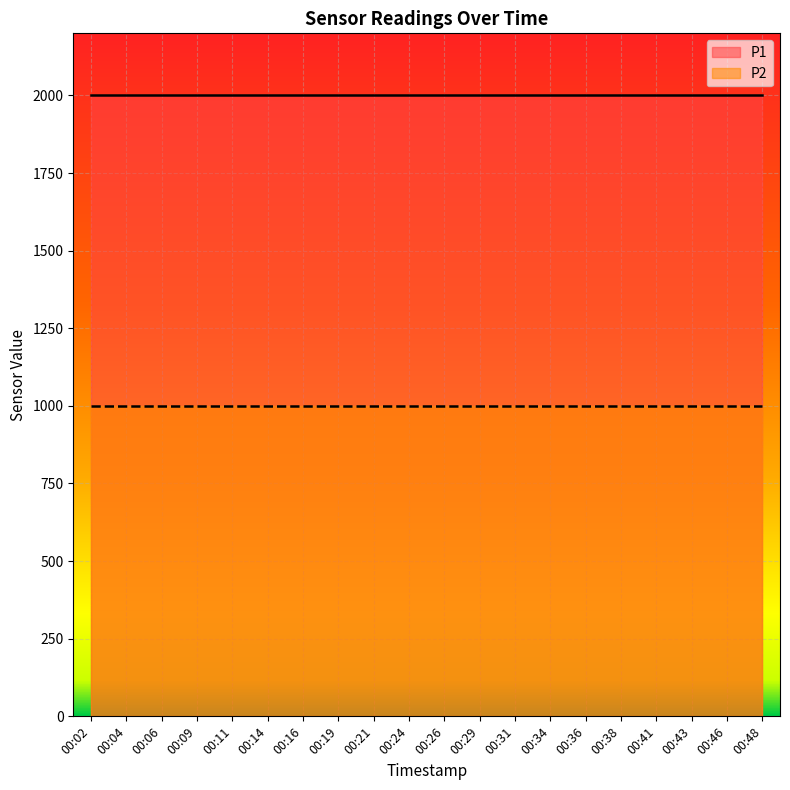

True or false: P2 and P1 cross at least once.

False